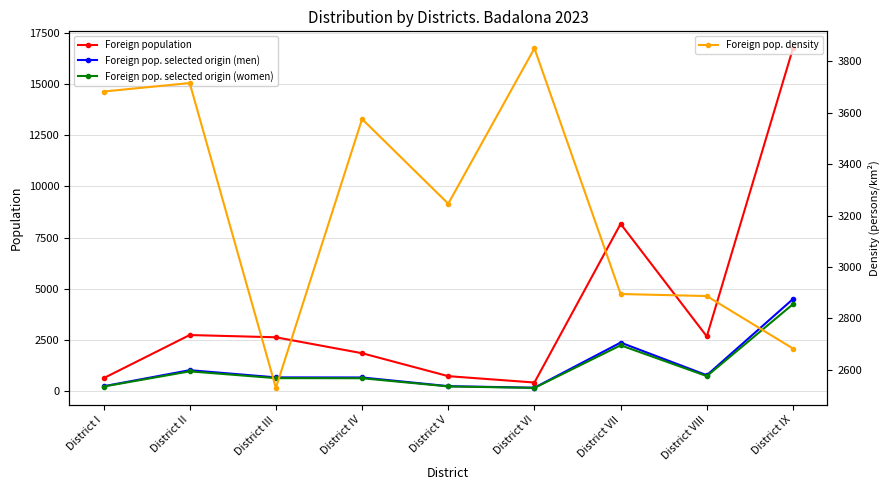

What is the maximum value for Foreign pop. density?

3850